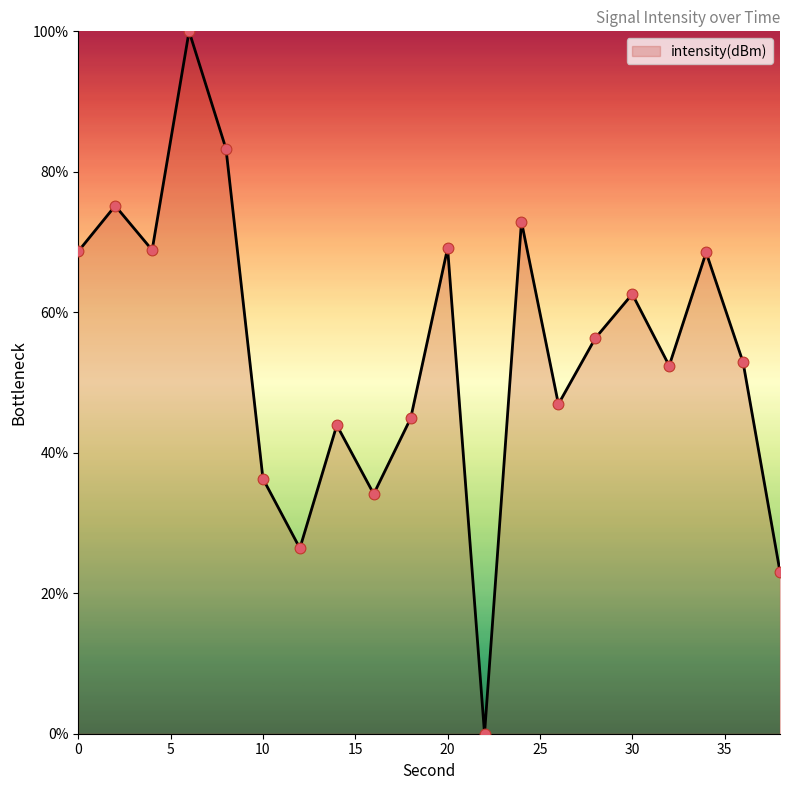

What is the difference between the maximum and minimum values?

100.0